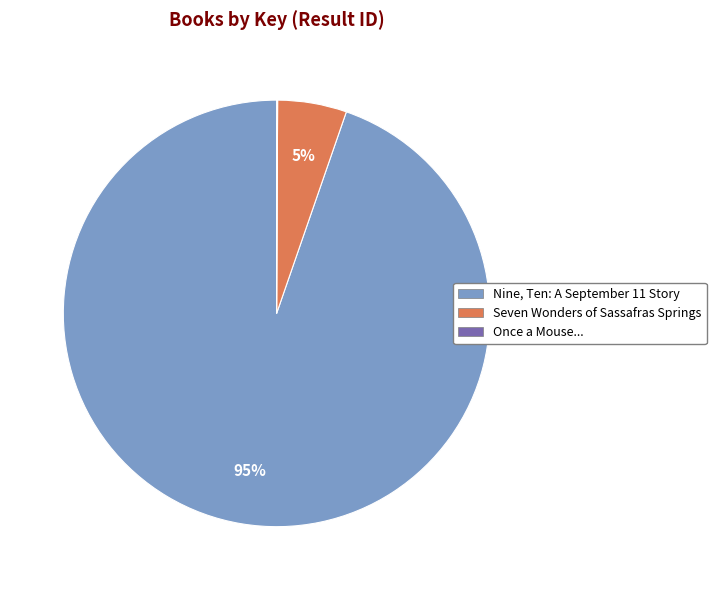

Combined, do Seven Wonders of Sassafras Springs and Nine, Ten: A September 11 Story account for over 50%?

Yes